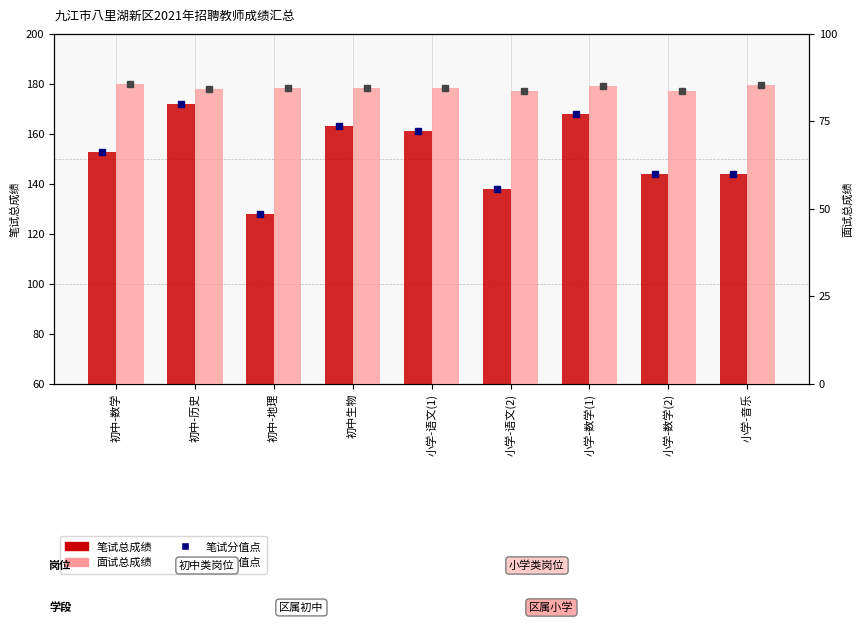

How many groups of bars are there?

9